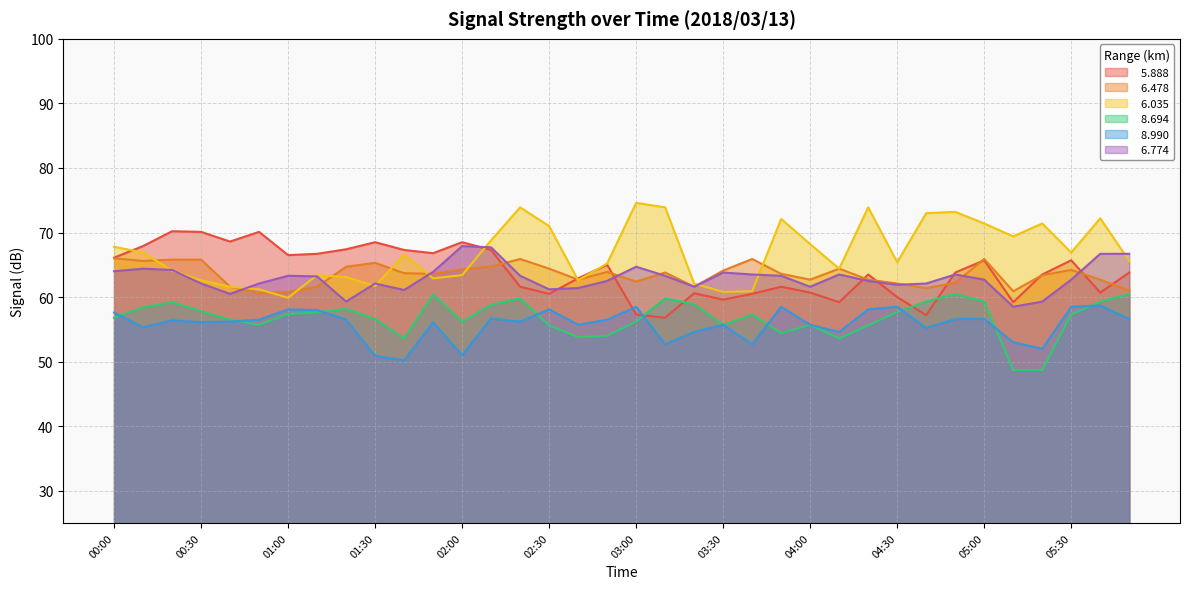

What is the sum of the   6.478 values at 02:40 and 02:50?

126.6